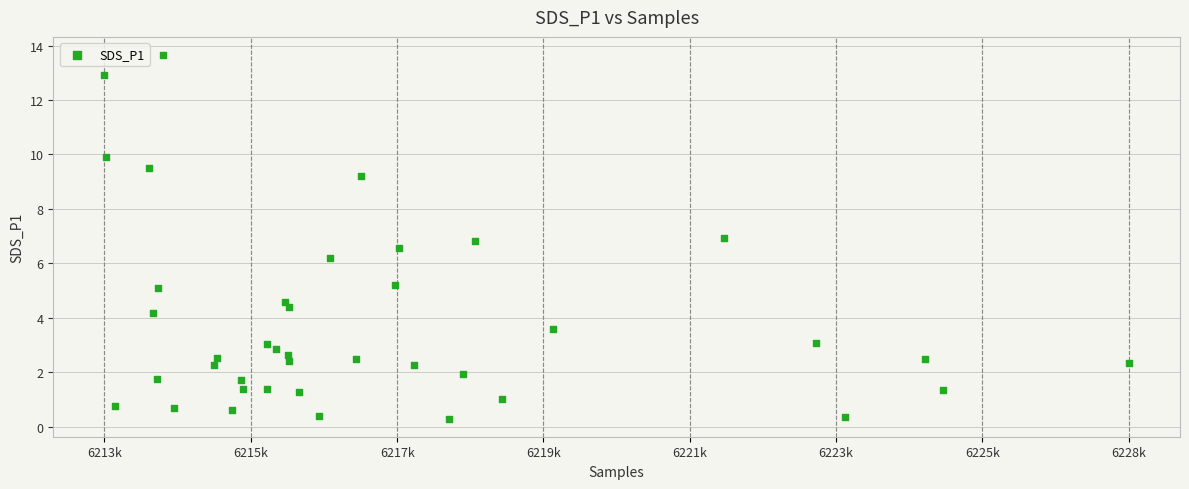

What Y value in the scatter plot is closest to 6?

6.2